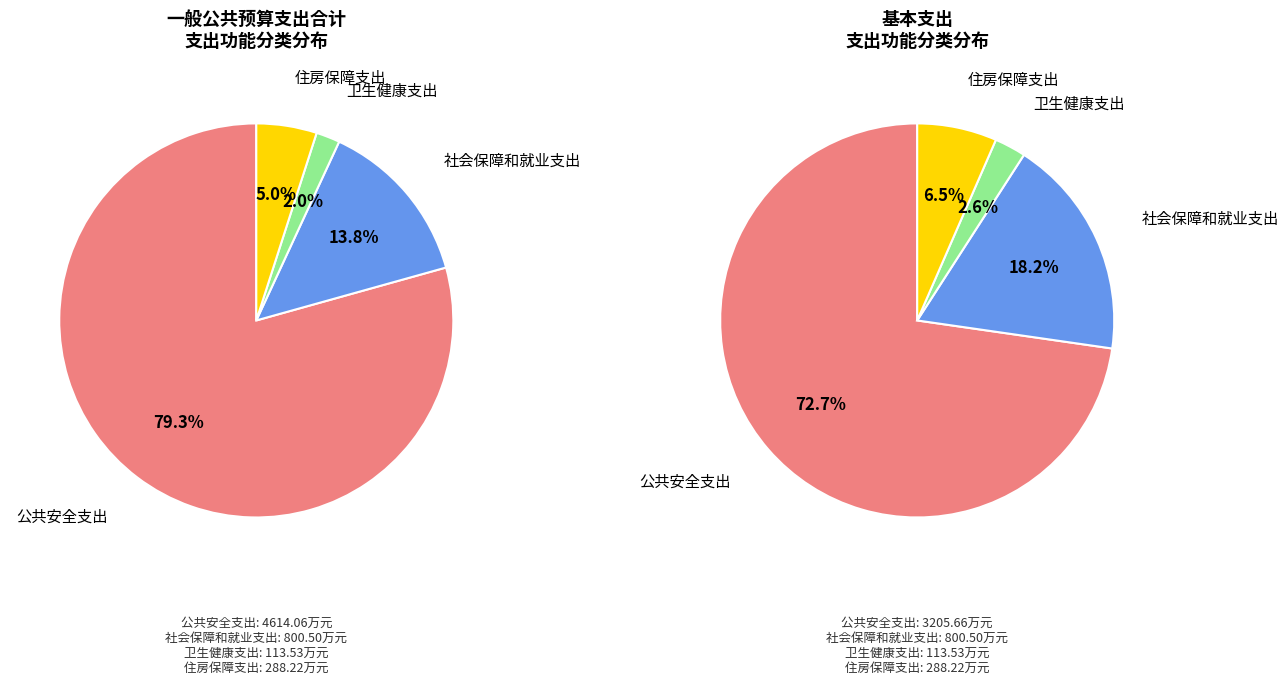

How much of the chart is everything except 卫生健康支出?

98.0%